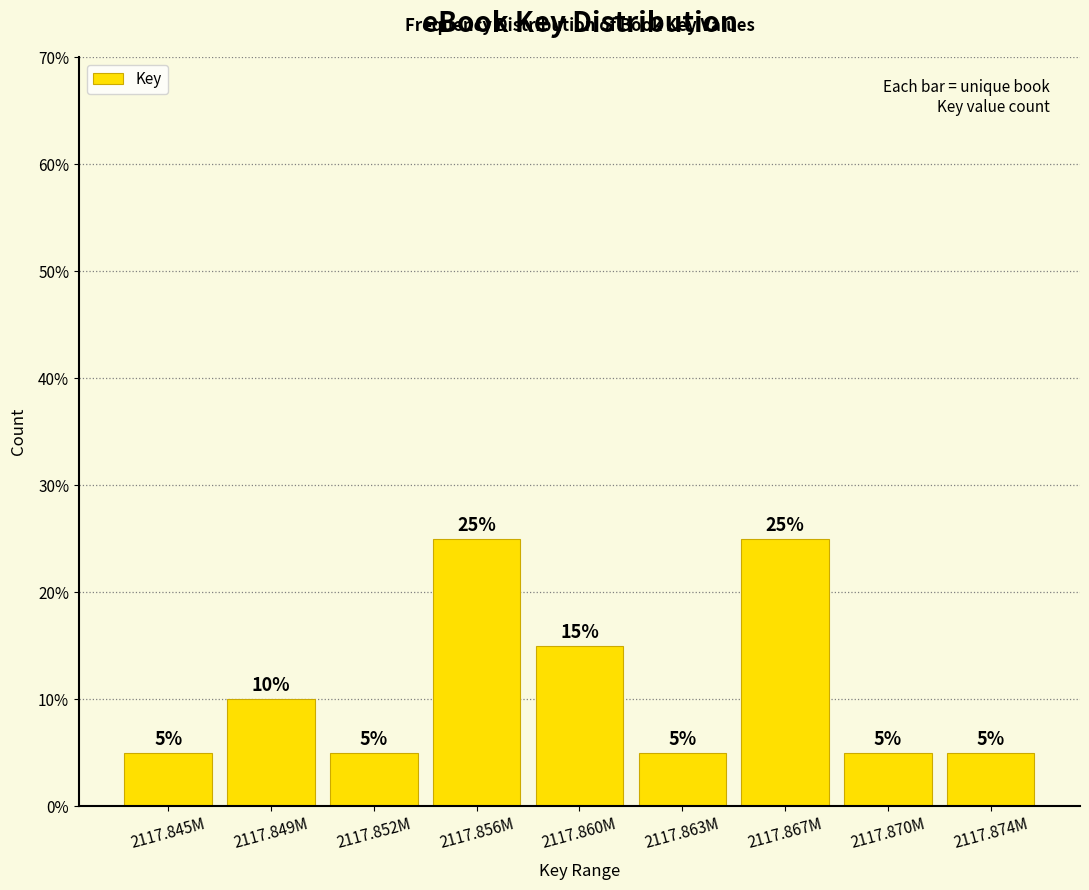

Reading left to right, transcribe all the data shown in this chart.

2117.845M=5	2117.849M=10	2117.852M=5	2117.856M=25	2117.860M=15	2117.863M=5	2117.867M=25	2117.870M=5	2117.874M=5